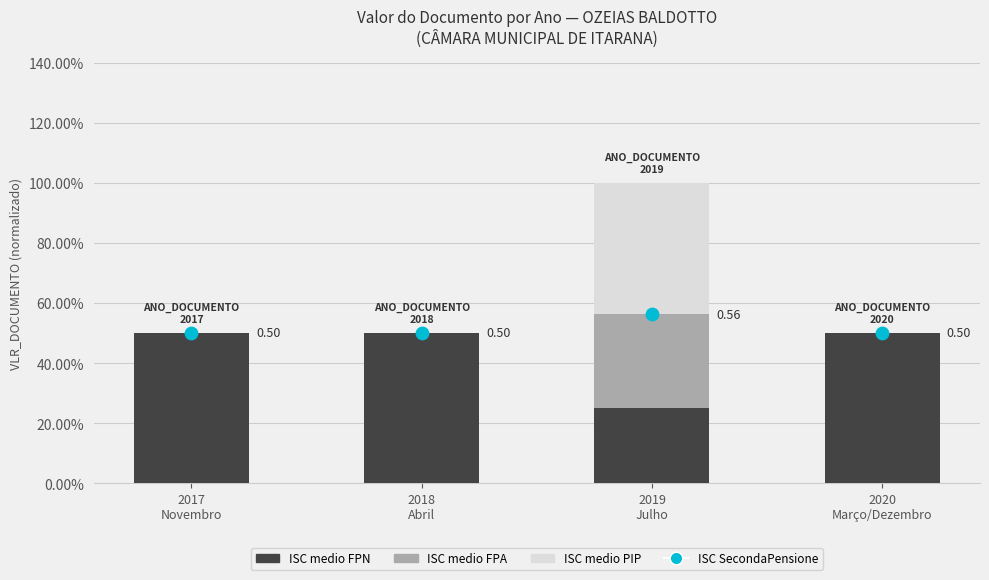

Which series reaches the minimum Y coordinate?

ISC medio FPN